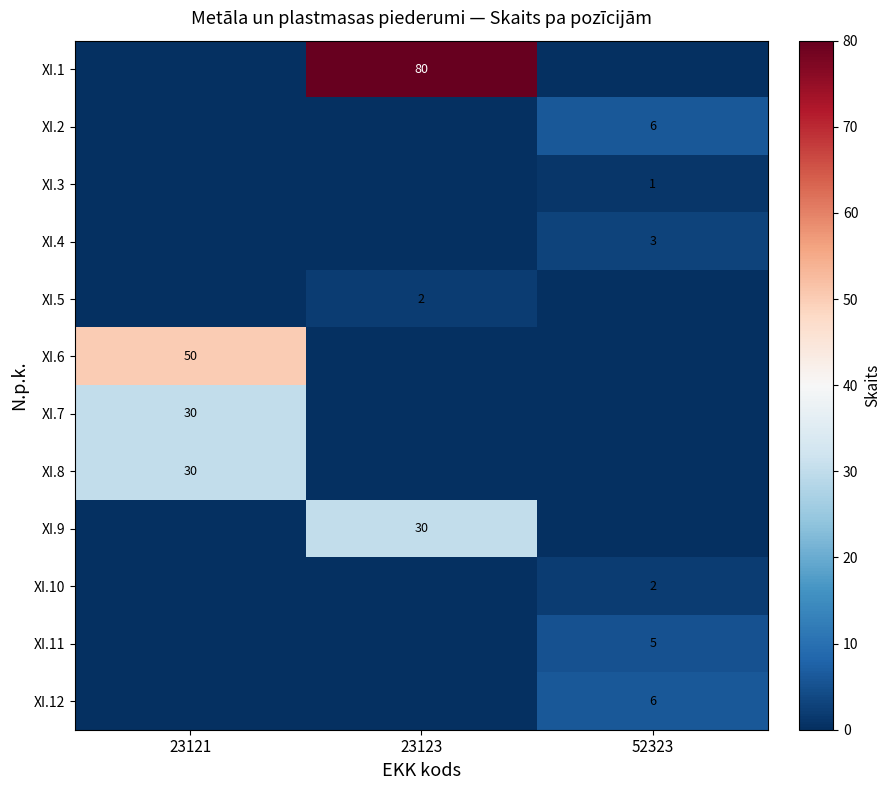

The value of XI.1 at 23123 is 105. True or false?

False